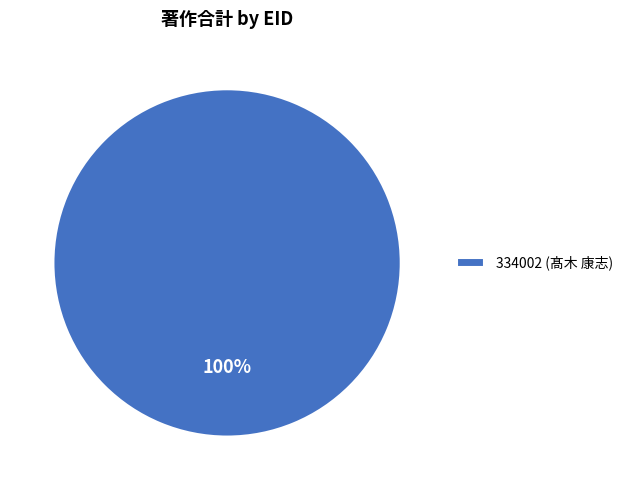

To the nearest percent, what percentage of the pie is 334002 (髙木 康志)?

100%